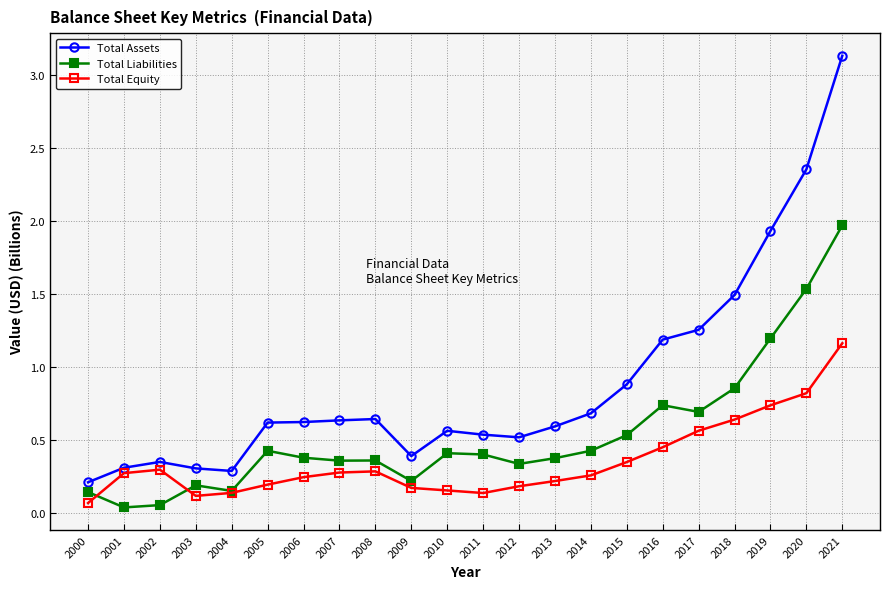

What are all the series names shown in the legend?

Total Assets, Total Liabilities, Total Equity